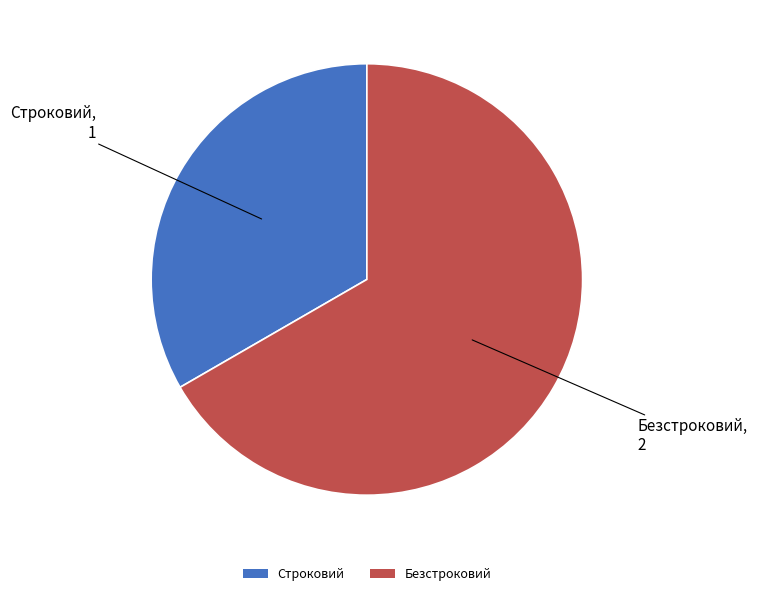

The Строковий slice represents 33% of the pie. True or false?

True